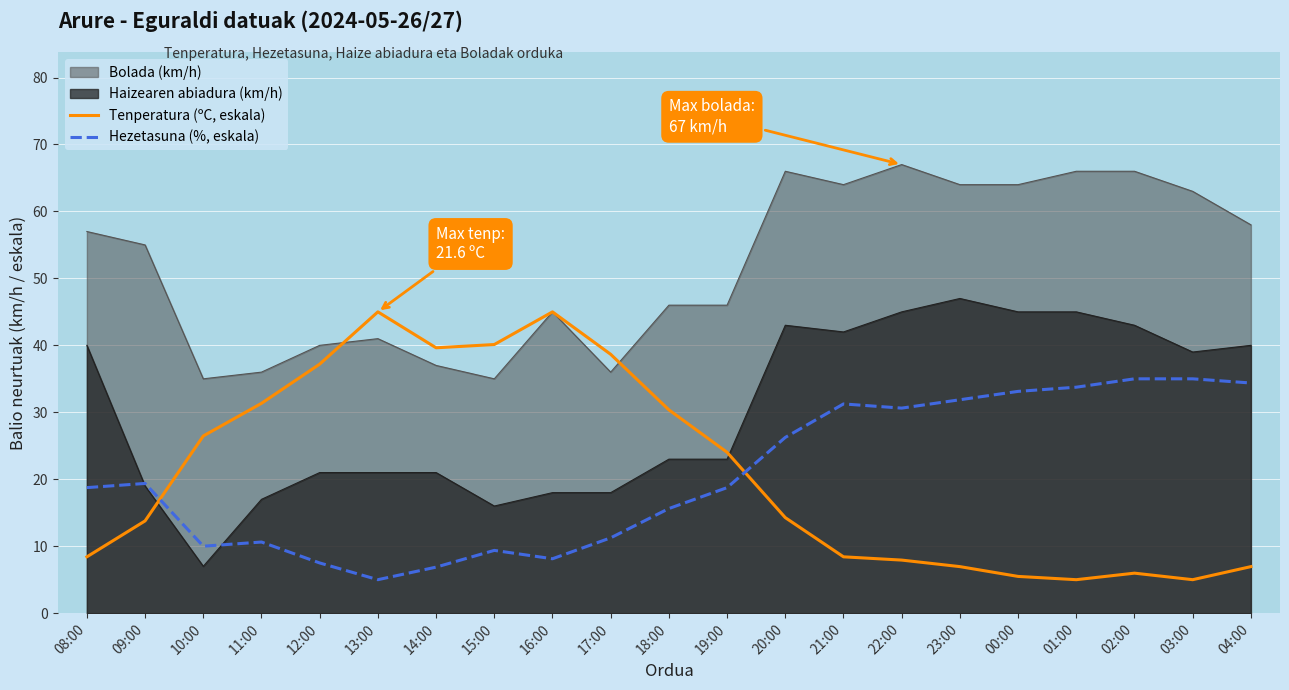

What is the average value of the Tenperatura (ºC, eskala) series?

21.2